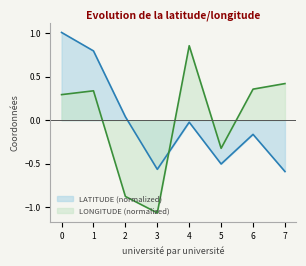

Reading left to right, extract all data points from this chart.

LATITUDE: 1.0	0.8	0.0	-0.6	-0.0	-0.5	-0.2	-0.6
LONGITUDE: 0.3	0.3	-0.9	-1.1	0.9	-0.3	0.4	0.4